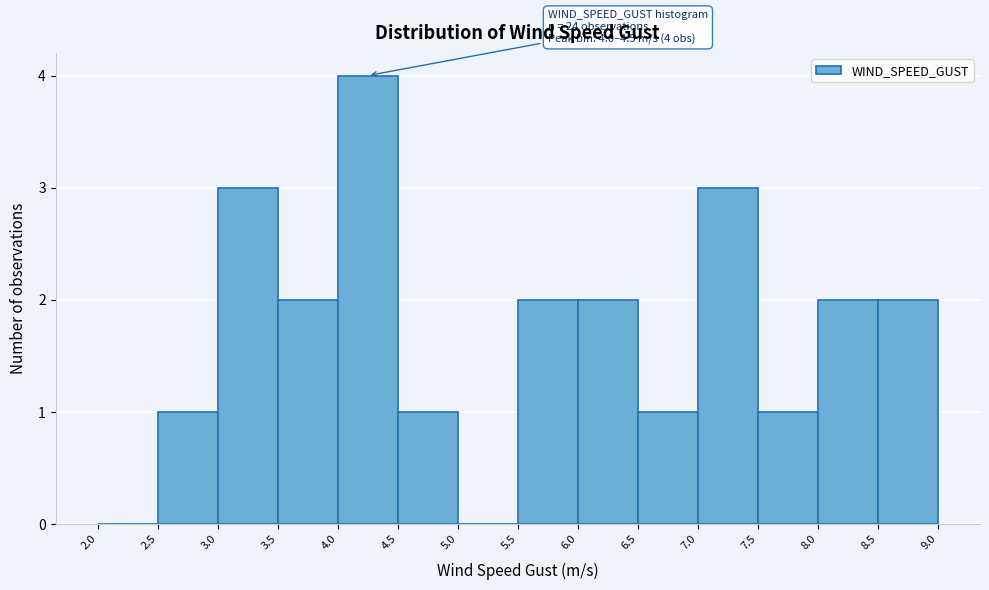

Which range on the x-axis has the tallest bar?

4.0 to 4.5